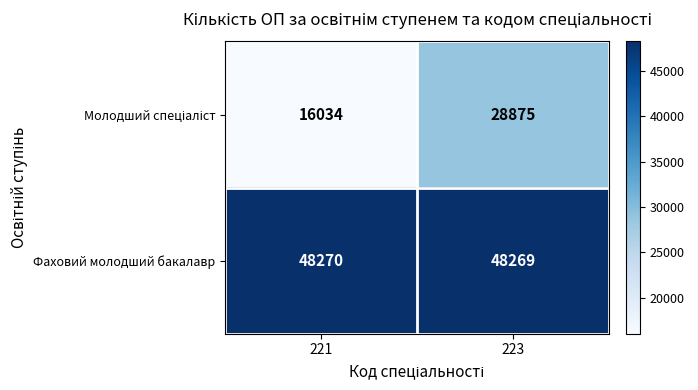

What value does the Фаховий молодший бакалавр series have at 223?

48269